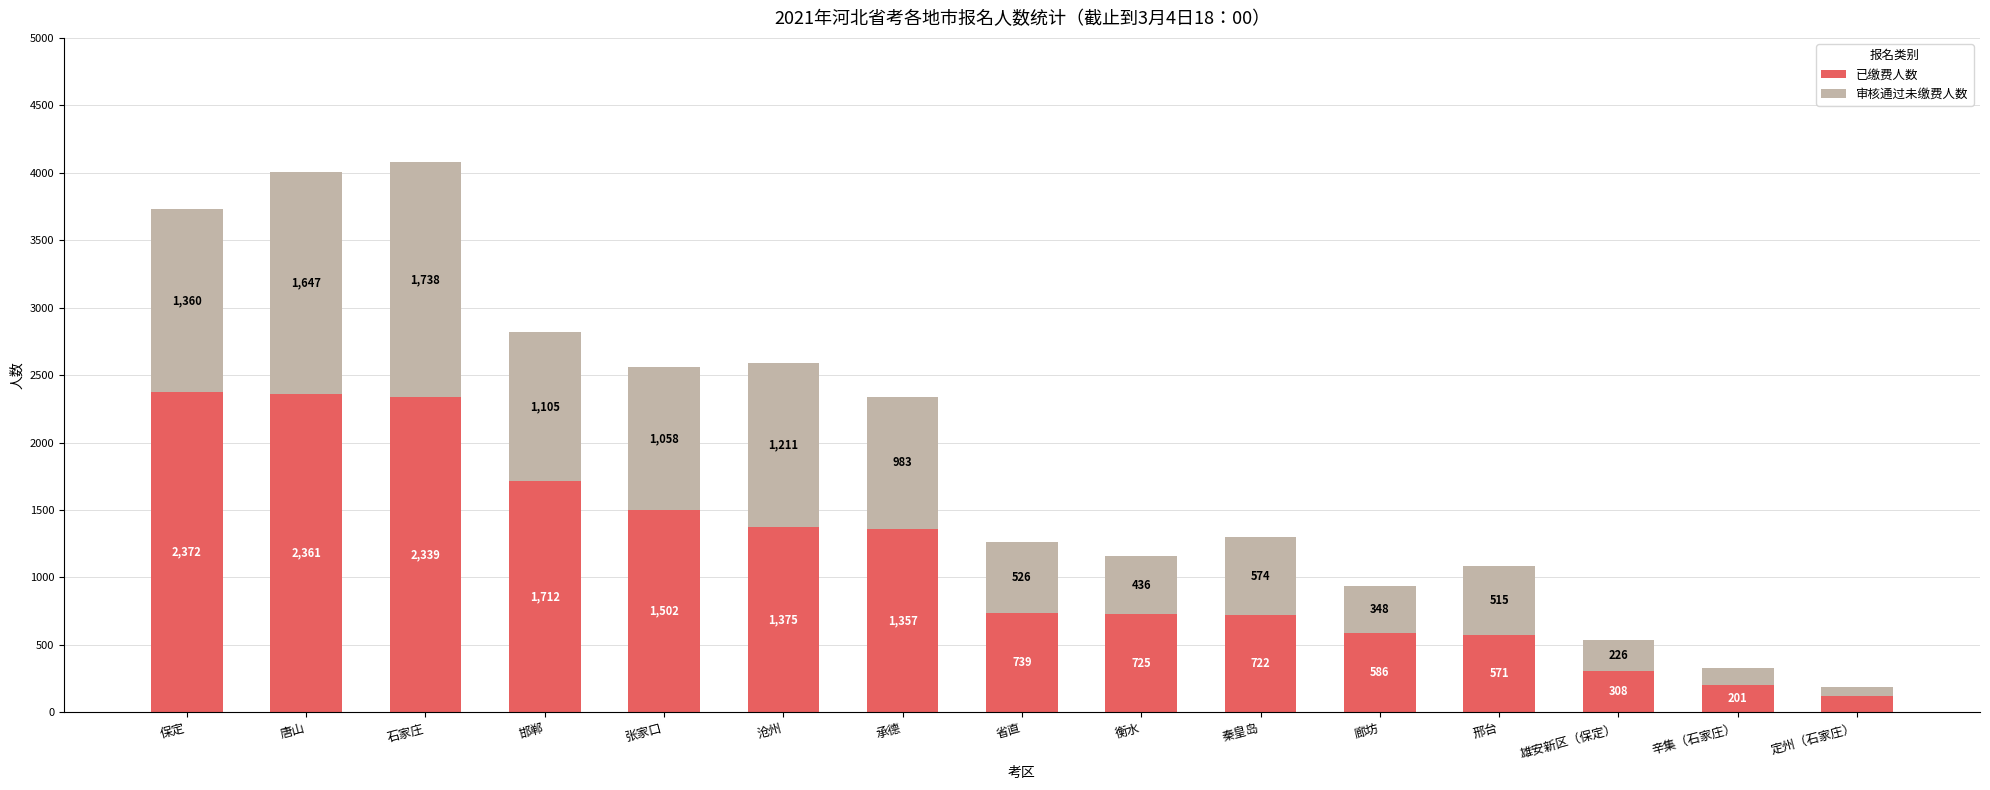

What is the highest value of the 已缴费人数 series?

2372